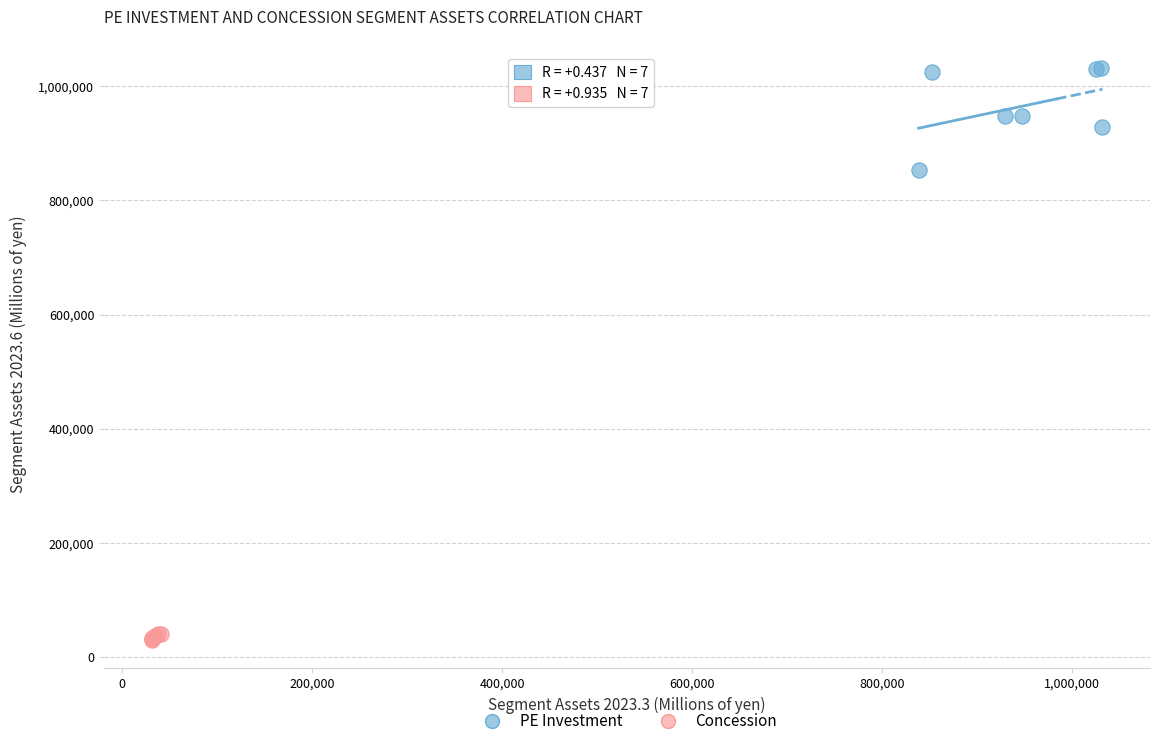

Which series has the widest spread of Y values?

PE Investment